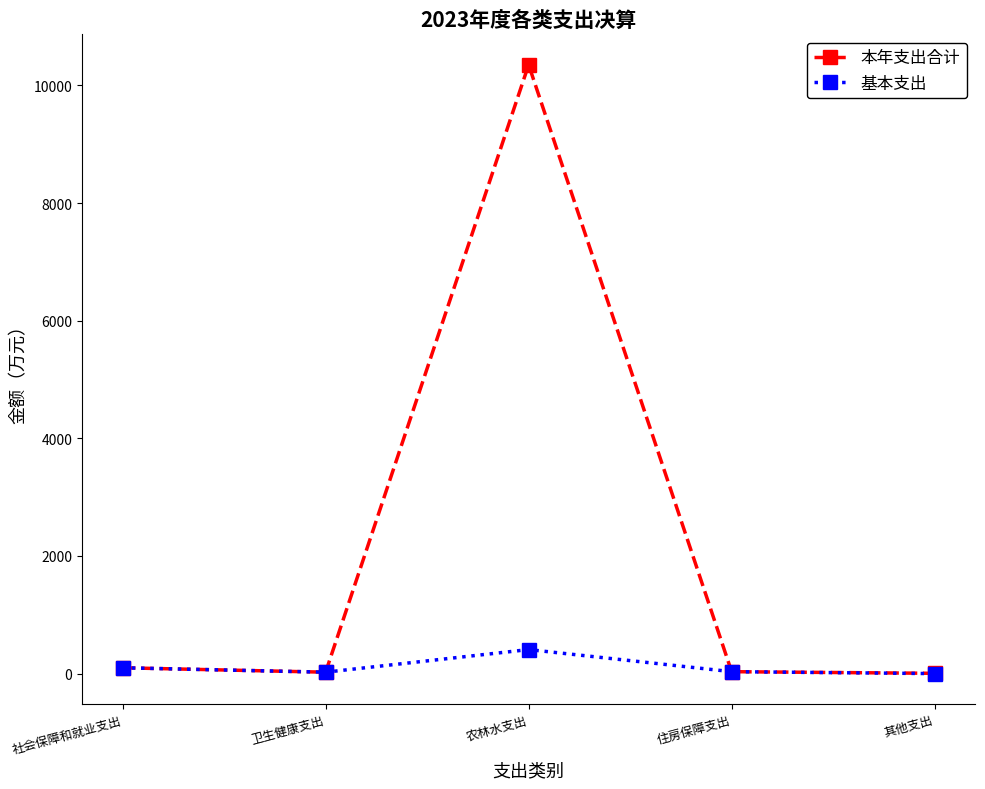

What are all the series names shown in the legend?

本年支出合计, 基本支出